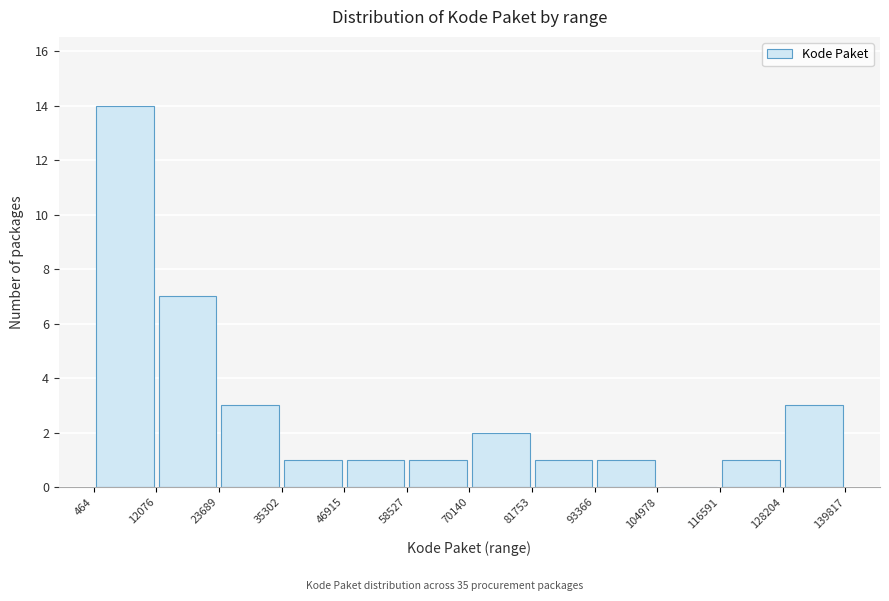

What is the height of the bar covering 23689 to 35302 on the x-axis? The values are not printed on the chart, so give them approximately, as read against the axis.

3